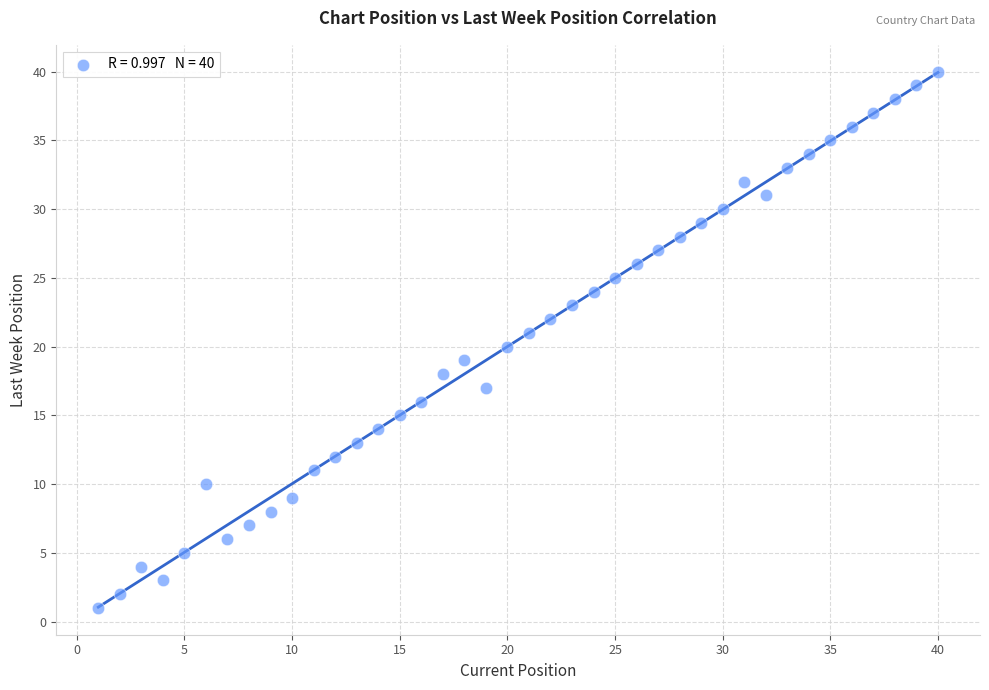

What is the range of Y values (max minus min)?

39